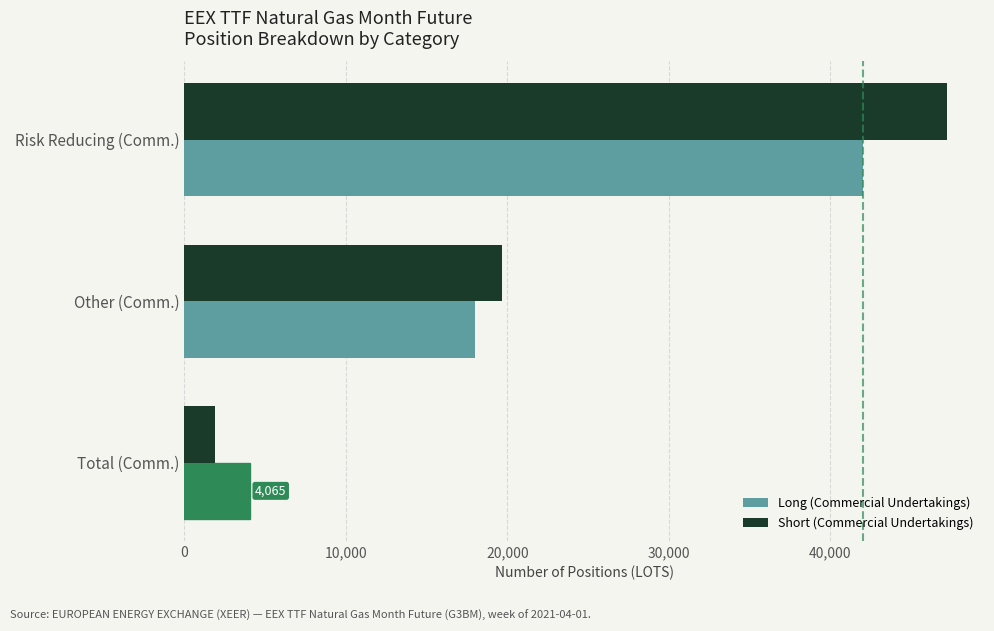

Which series has the largest range (max minus min)?

Short (Commercial Undertakings)